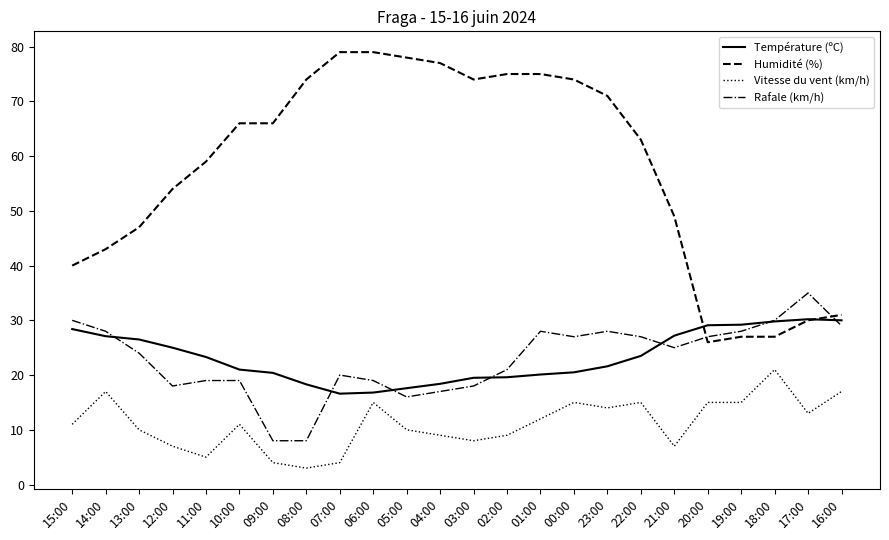

What is the average value of the Température (ºC) series?

23.3